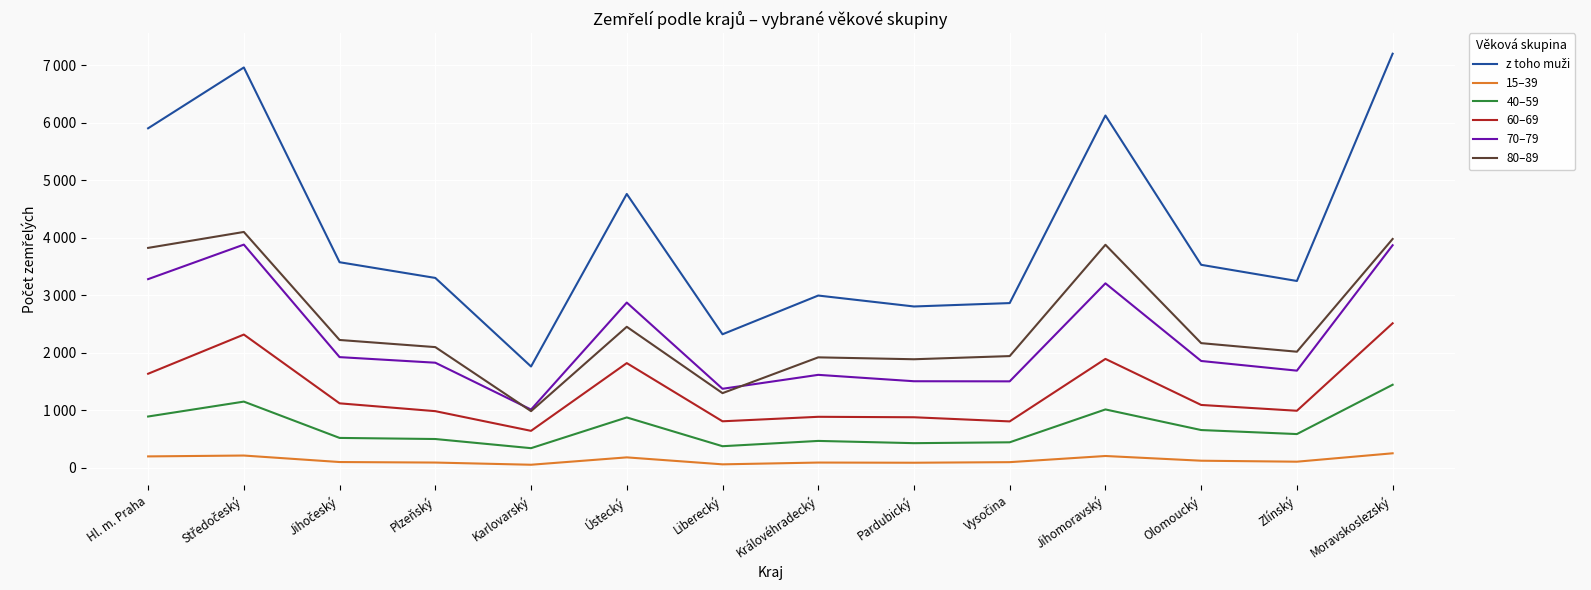

What is the label of the 14th point from the right?

Hl. m. Praha